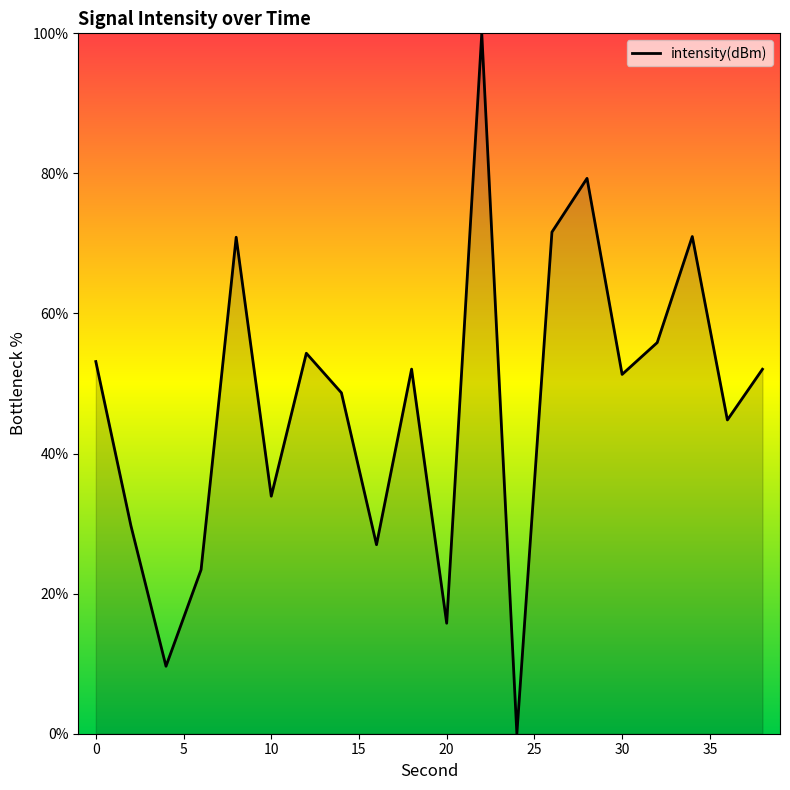

What is the difference between the maximum and minimum values?

100.0